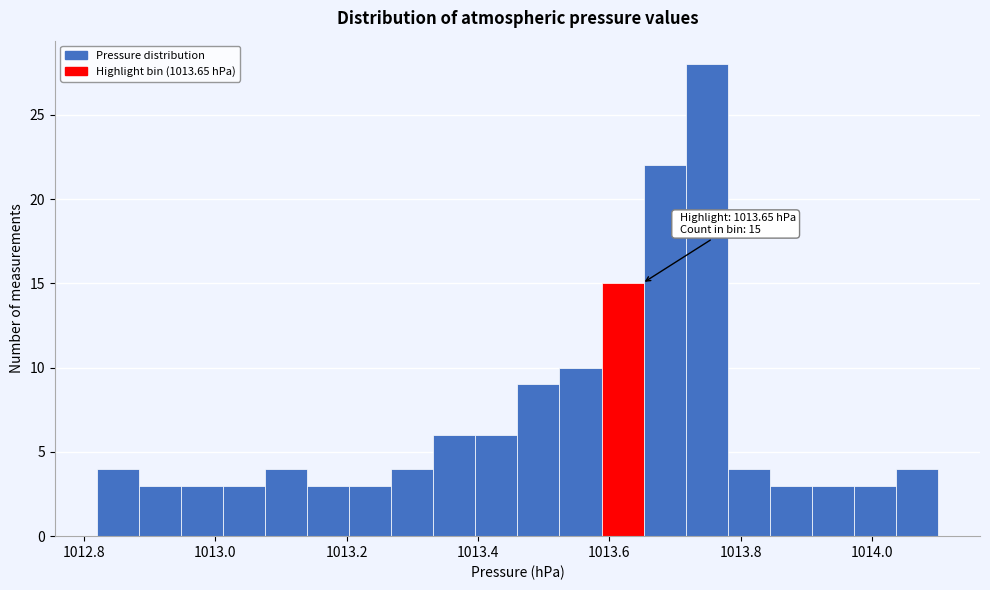

Around what value on the x-axis is the tallest bar? Give the approximate position of its centre, as read against the axis.

1013.74